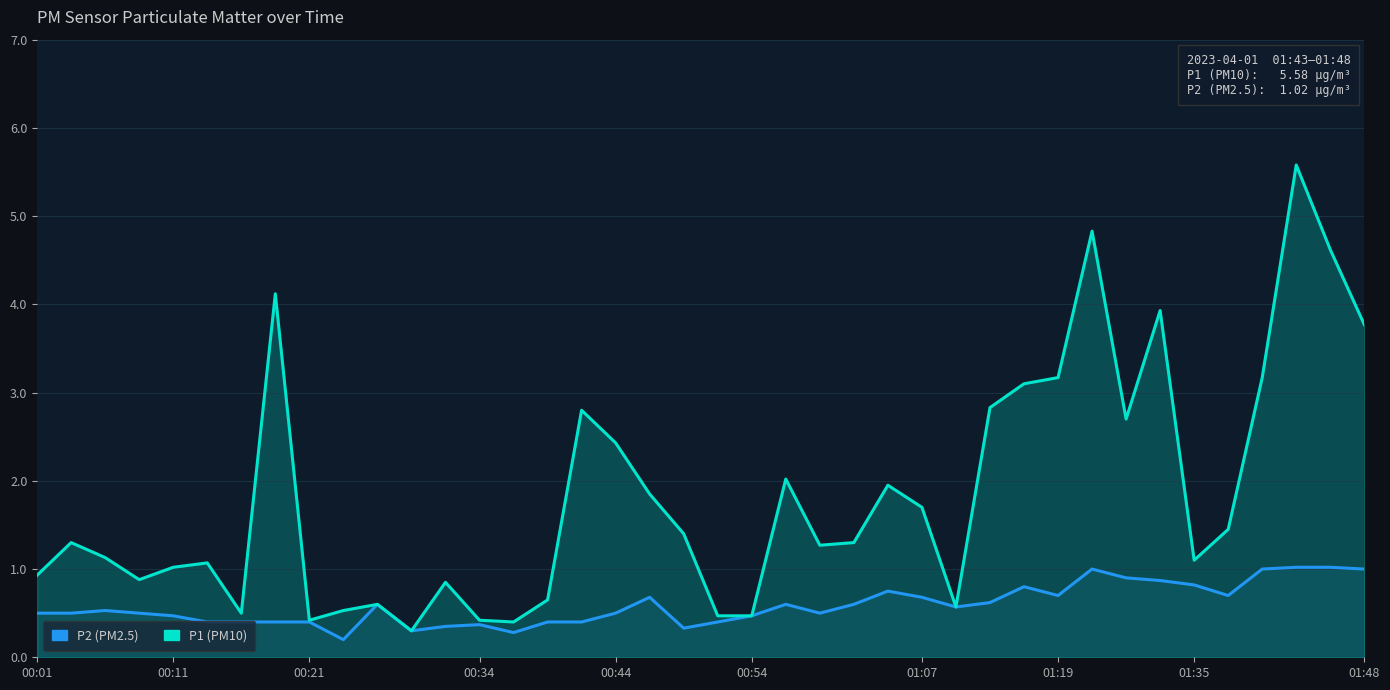

Between 00:34 and 00:44, which series saw the biggest shift?

P1